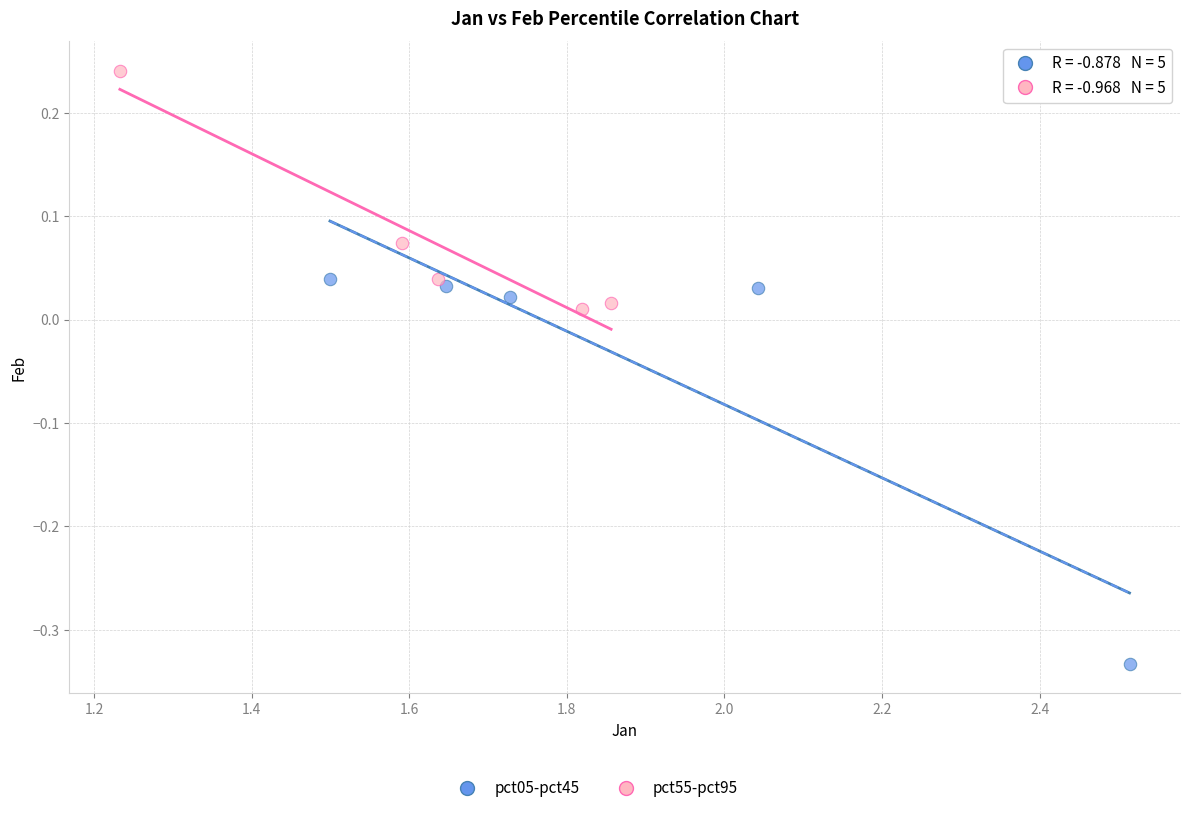

Which series contains the lowest Y value?

pct05-pct45